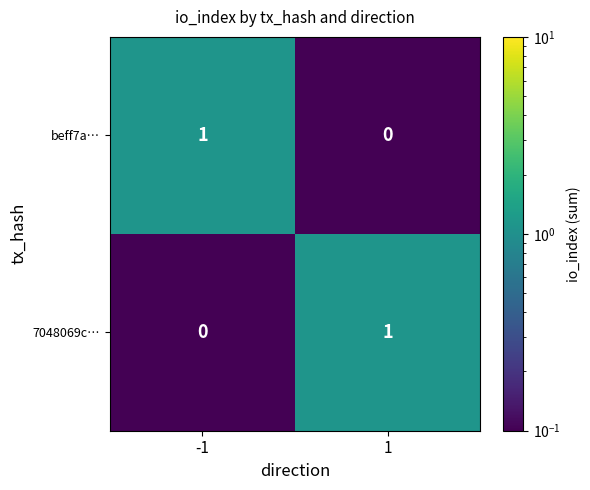

Rank the series at -1 from highest to lowest value.

beff7a…, 7048069c…